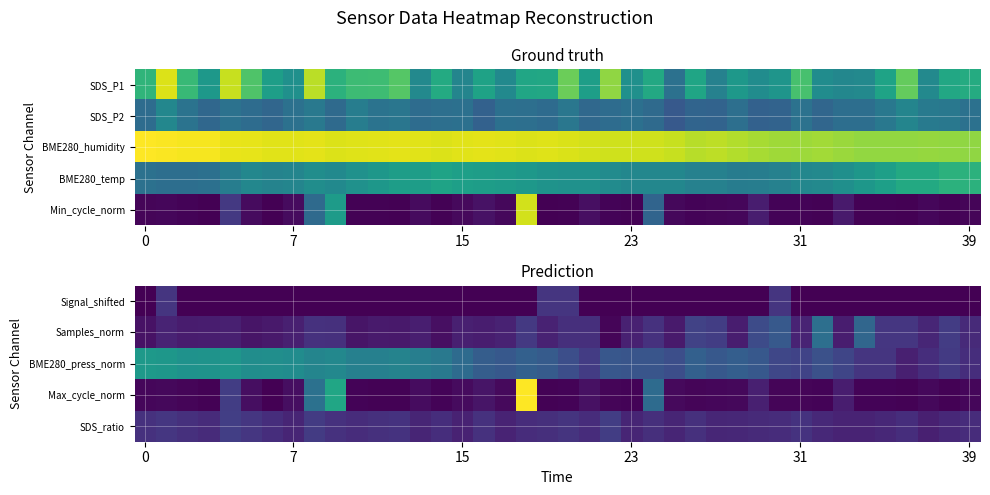

Reading right to left, what are all the values shown in this chart?

Signal_shifted: 0.0	0.0	0.0	0.0	0.0	0.0	0.0	0.0	0.0	2.0	0.0	0.0	0.0	0.0	0.0	0.0	0.0	0.0	0.0	2.0	2.0	0.0	0.0	0.0	0.0	0.0	0.0	0.0	0.0	0.0	0.0	0.0	0.0	0.0	0.0	0.0	0.0	0.0	2.0	0.0
Samples_norm: 1.6	2.3	1.4	2.0	2.0	4.3	1.0	4.7	1.3	3.6	2.9	1.0	2.4	2.6	0.9	1.8	1.2	0.2	1.7	1.7	1.3	2.1	1.2	1.0	1.1	0.5	1.1	0.9	0.9	0.7	1.8	1.8	1.1	0.9	0.7	1.1	1.0	1.0	1.3	0.6
BME280_press_norm: 1.7	2.2	1.7	1.1	2.0	2.0	2.7	3.2	2.6	2.7	3.5	3.9	3.6	3.9	3.1	3.4	3.4	3.5	2.3	3.1	3.7	3.9	3.6	3.8	4.5	5.2	5.5	5.8	5.6	5.6	6.0	5.9	6.3	6.3	6.3	6.8	6.6	6.6	6.8	7.0
Max_cycle_norm: 0.2	0.1	0.3	0.1	0.1	0.1	1.0	0.1	0.2	0.2	1.1	0.3	0.2	0.2	0.3	4.5	0.1	0.2	0.6	0.1	0.1	12.9	0.3	0.7	0.4	0.1	0.4	0.1	0.1	0.1	7.6	4.8	0.5	0.0	0.5	2.3	0.1	0.2	0.3	0.2
SDS_ratio: 1.6	1.5	1.1	1.7	1.4	1.3	1.3	1.5	1.9	1.6	1.6	1.5	1.4	1.8	1.3	1.7	1.4	2.3	1.6	1.9	1.7	1.6	1.3	1.8	1.2	1.7	1.3	1.9	1.8	1.6	1.9	2.2	1.3	1.7	2.0	2.4	1.6	1.8	2.0	1.8